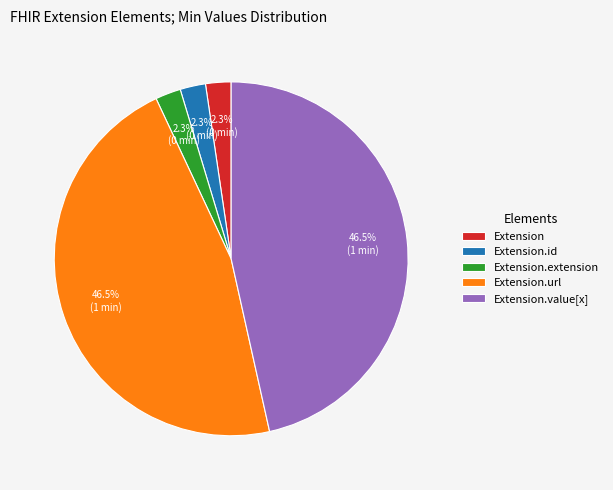

To the nearest percent, what is the combined percentage of Extension.url and Extension.id?

49%